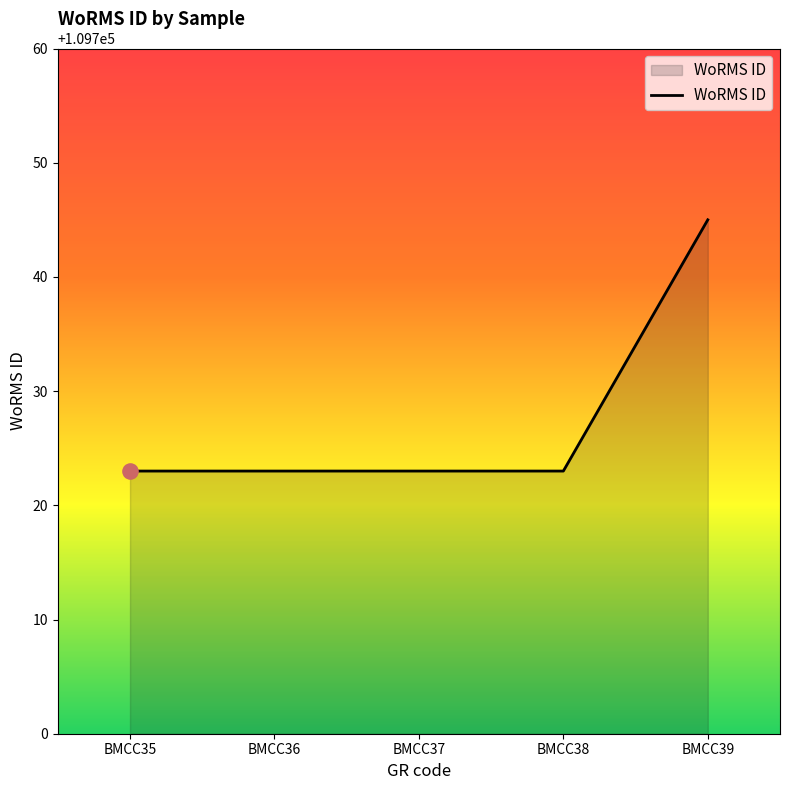

What is the change in value from BMCC37 to BMCC39?

+22